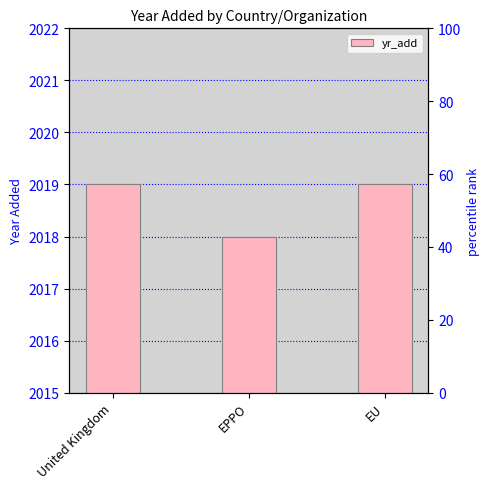

The chart shows a value of 1323 at EU. True or false?

False